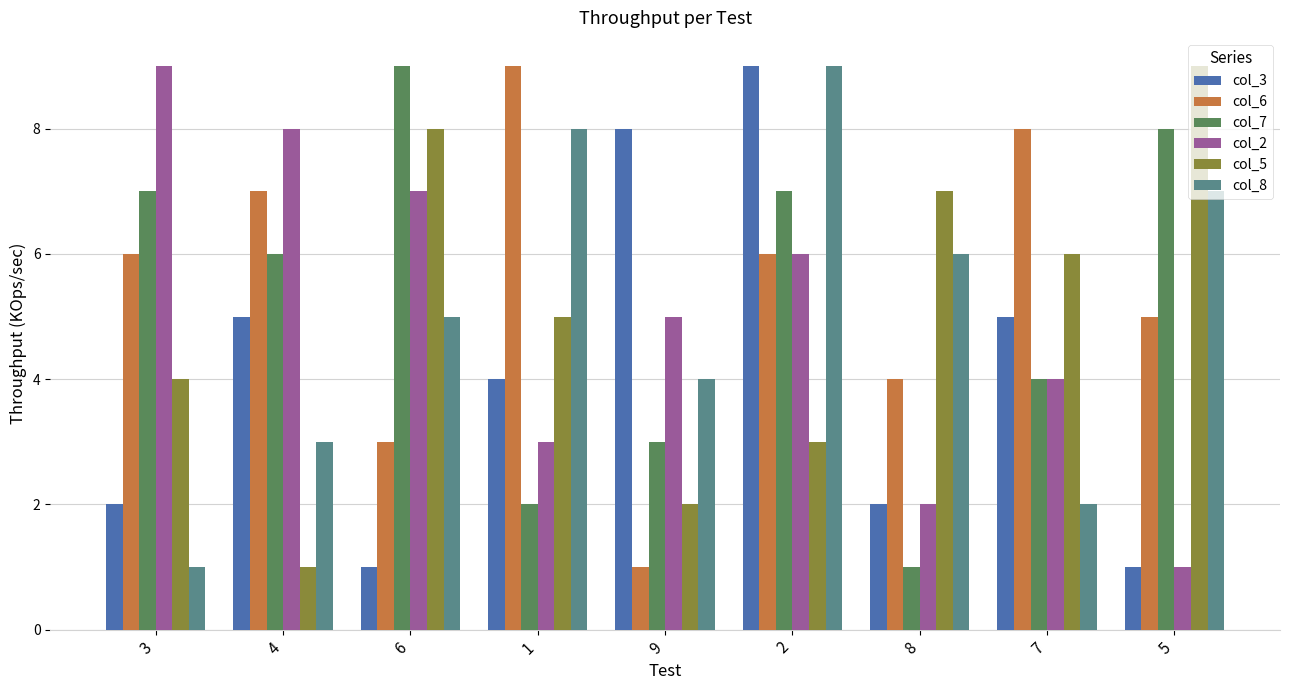

How many groups of bars are there?

9